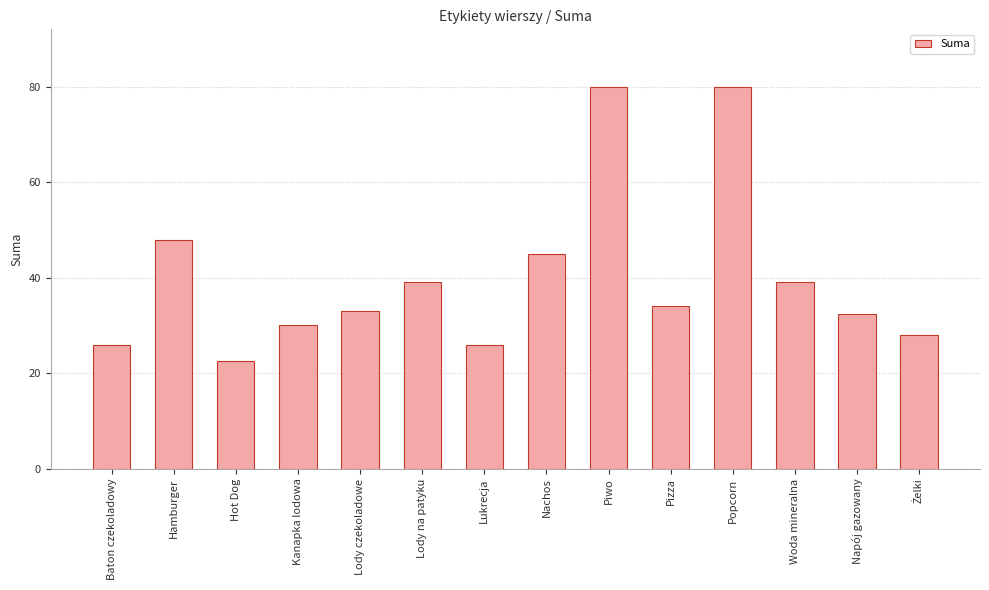

At which label is the value closest to 51?

Hamburger